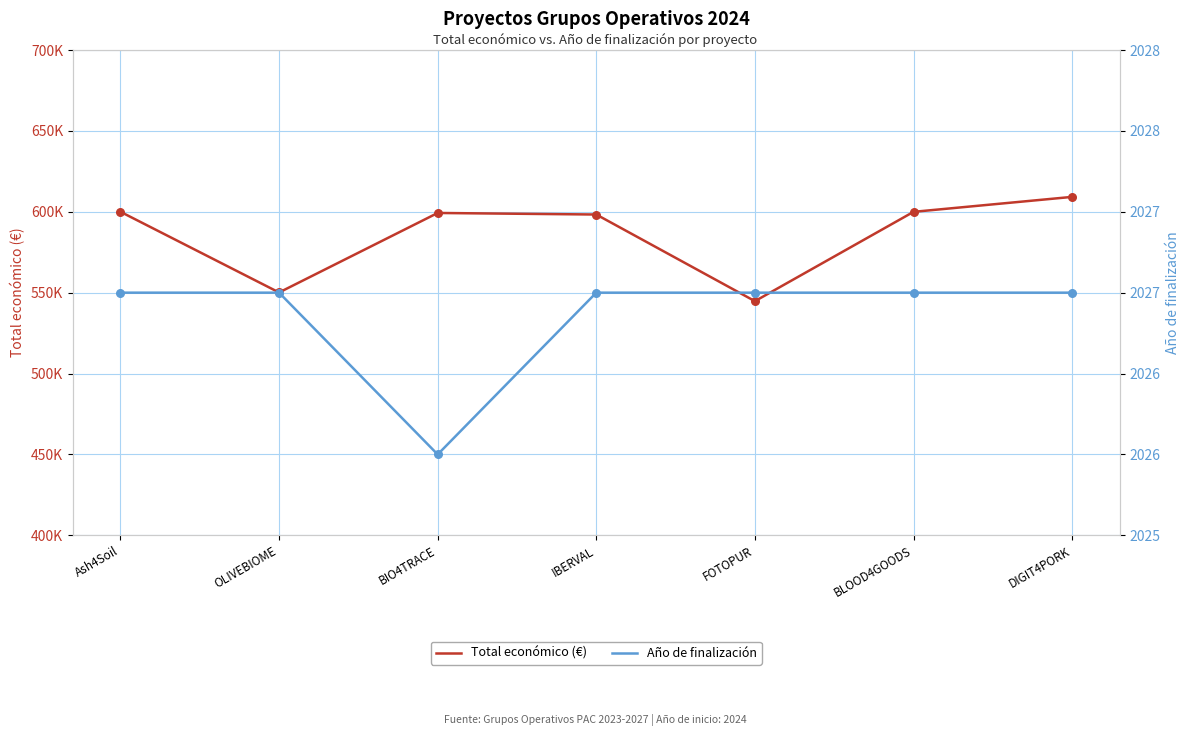

Is the value of Año de finalización at OLIVEBIOME greater than the value of Total económico (€) at DIGIT4PORK?

No